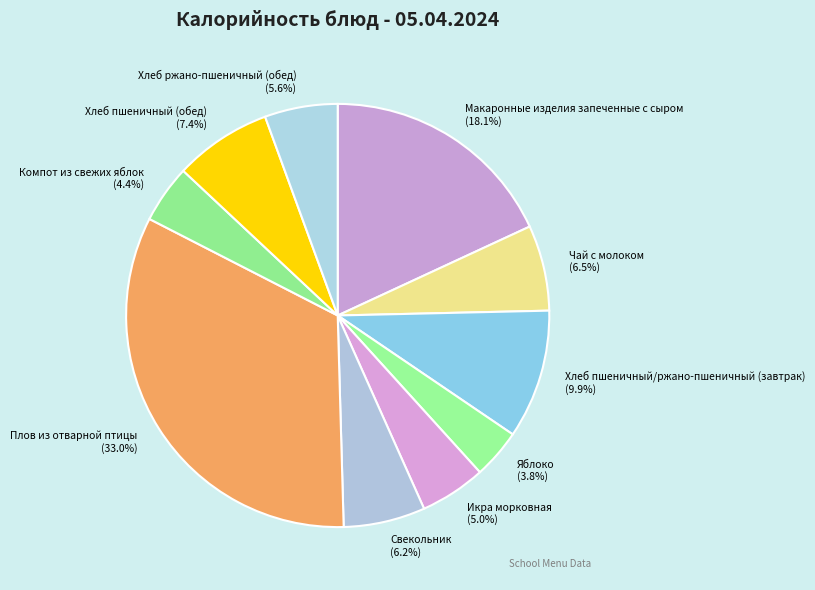

How many slices are in this pie chart?

10